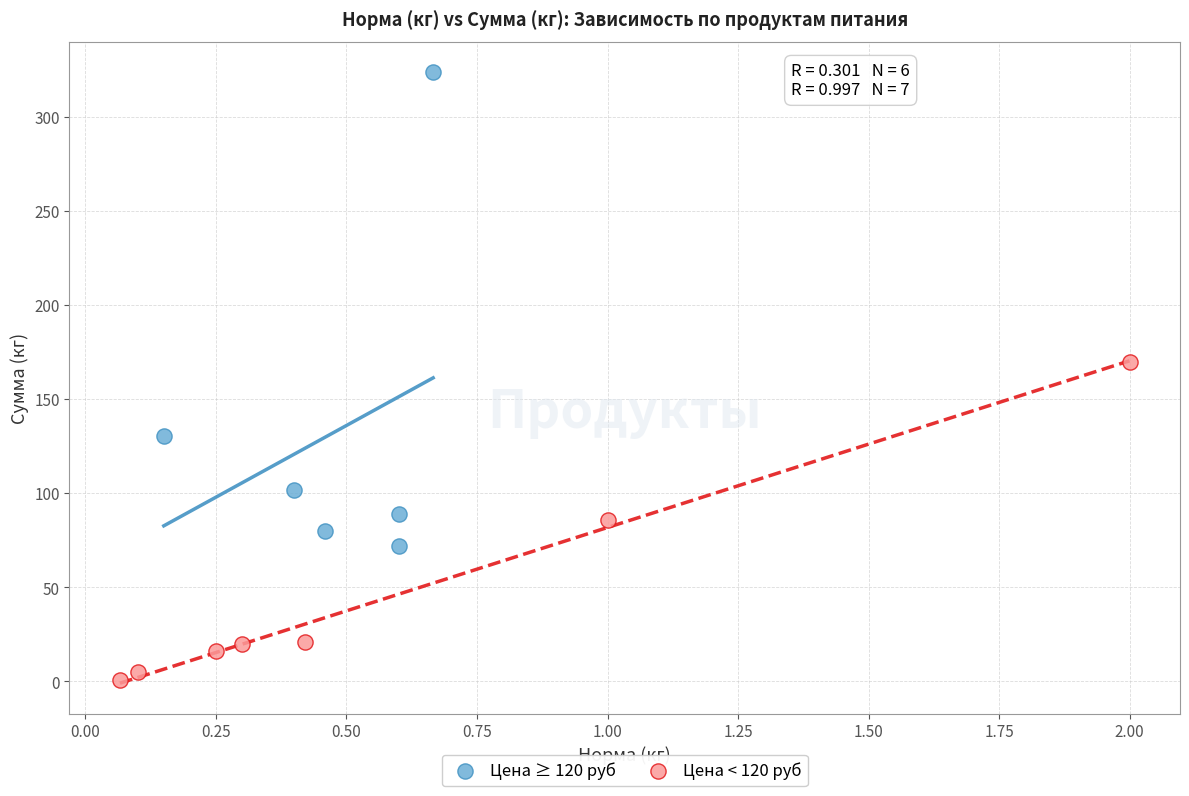

Which series has the largest Y range (max minus min)?

Цена ≥ 120 руб